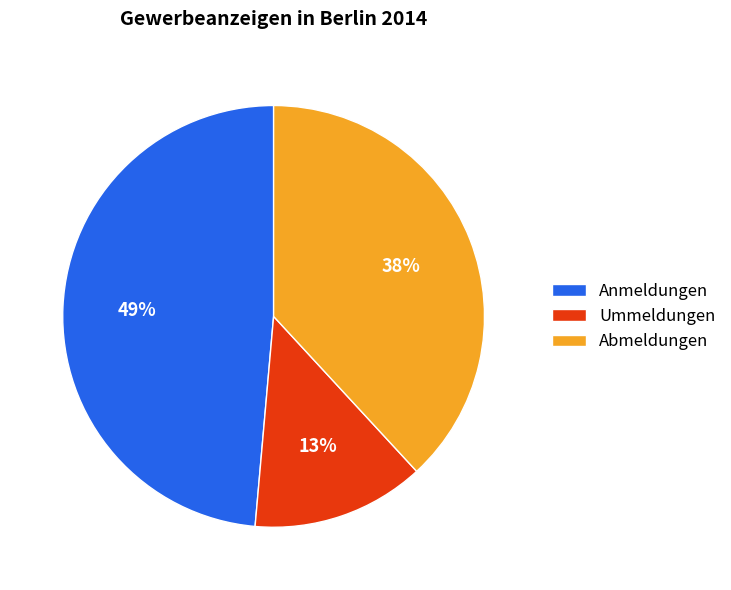

True or false: Abmeldungen accounts for 38% of the total.

True